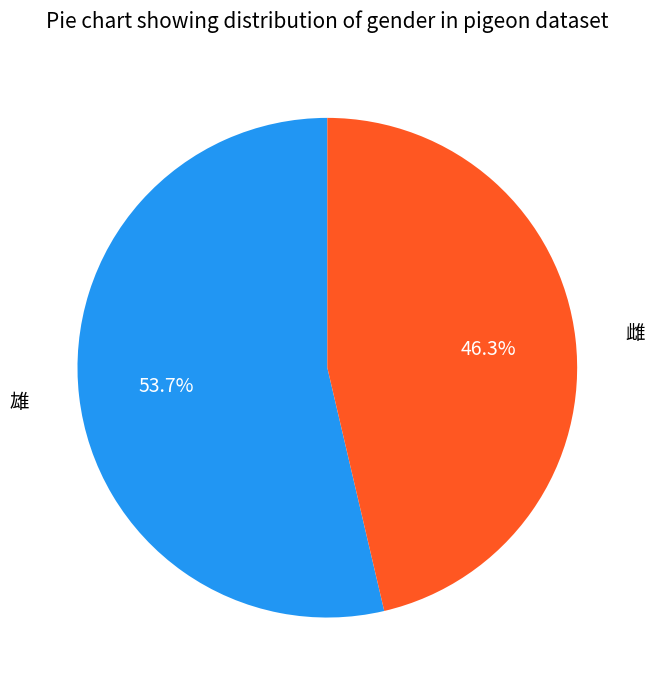

Does any single category account for the majority?

Yes